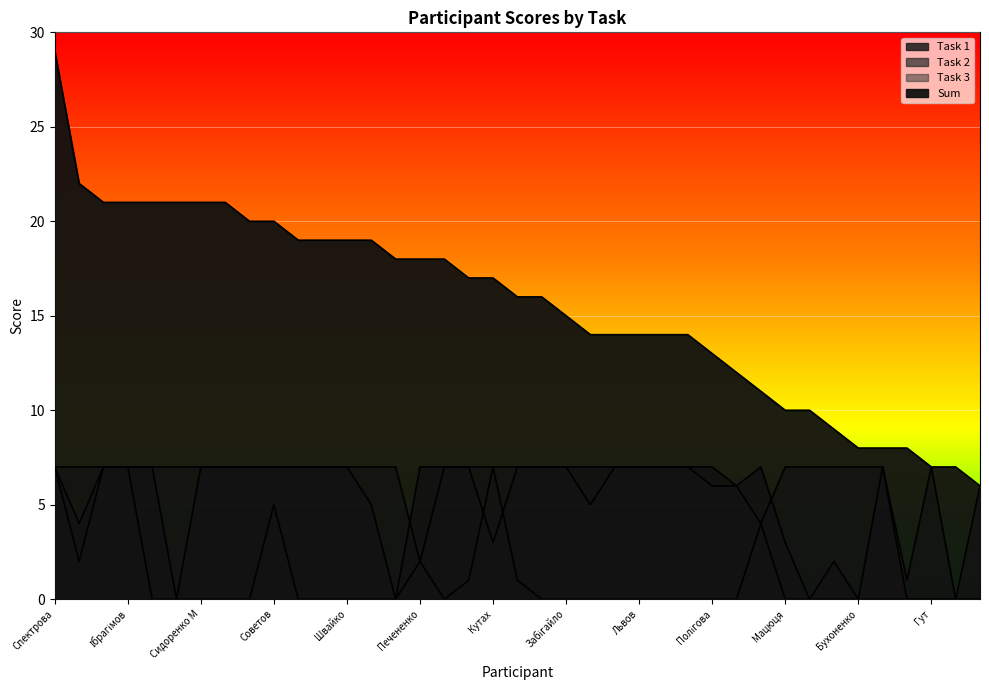

What is the spread (max minus min) of values at Бухоненко?

8